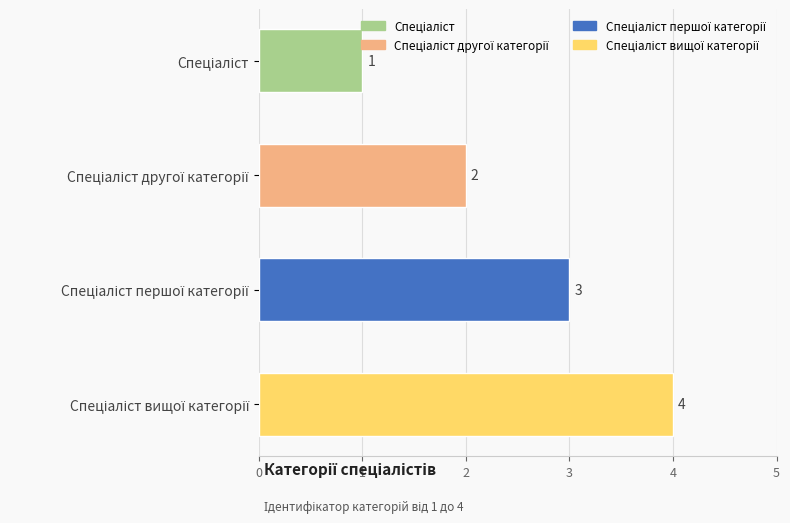

Count the values in the range 2 to 4.

3